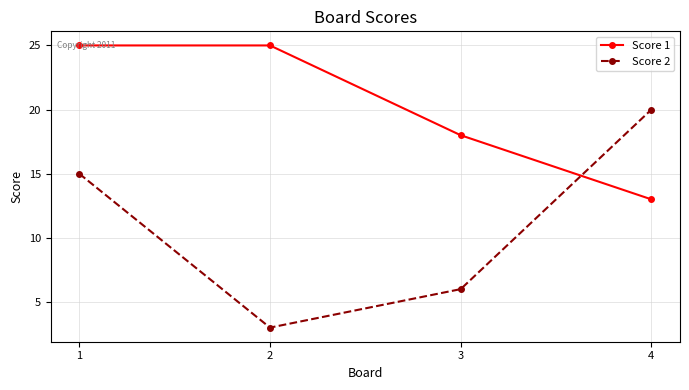

True or false: Score 2 and Score 1 cross at least once.

True